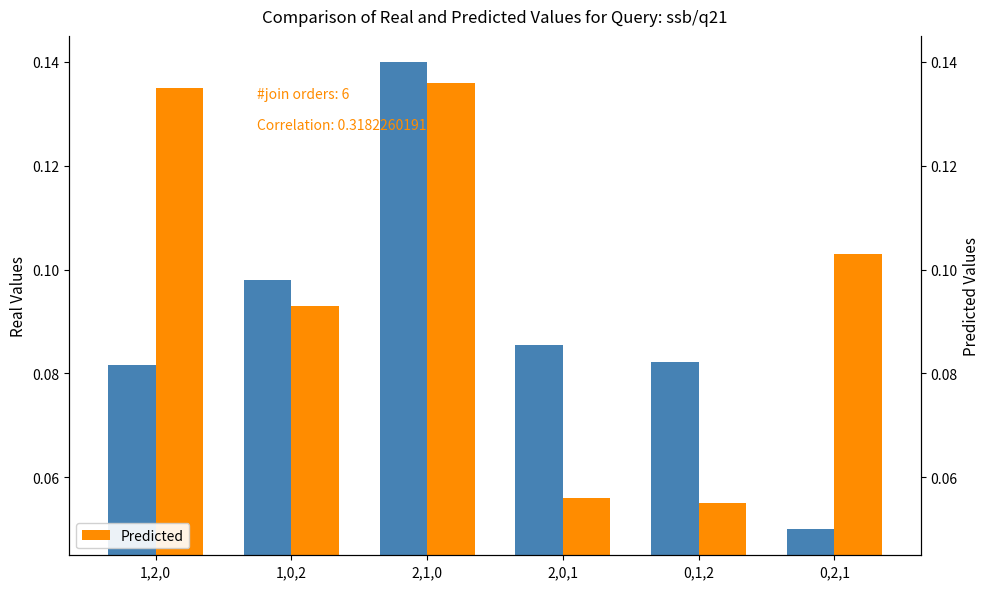

What is the minimum value for Predicted?

0.1